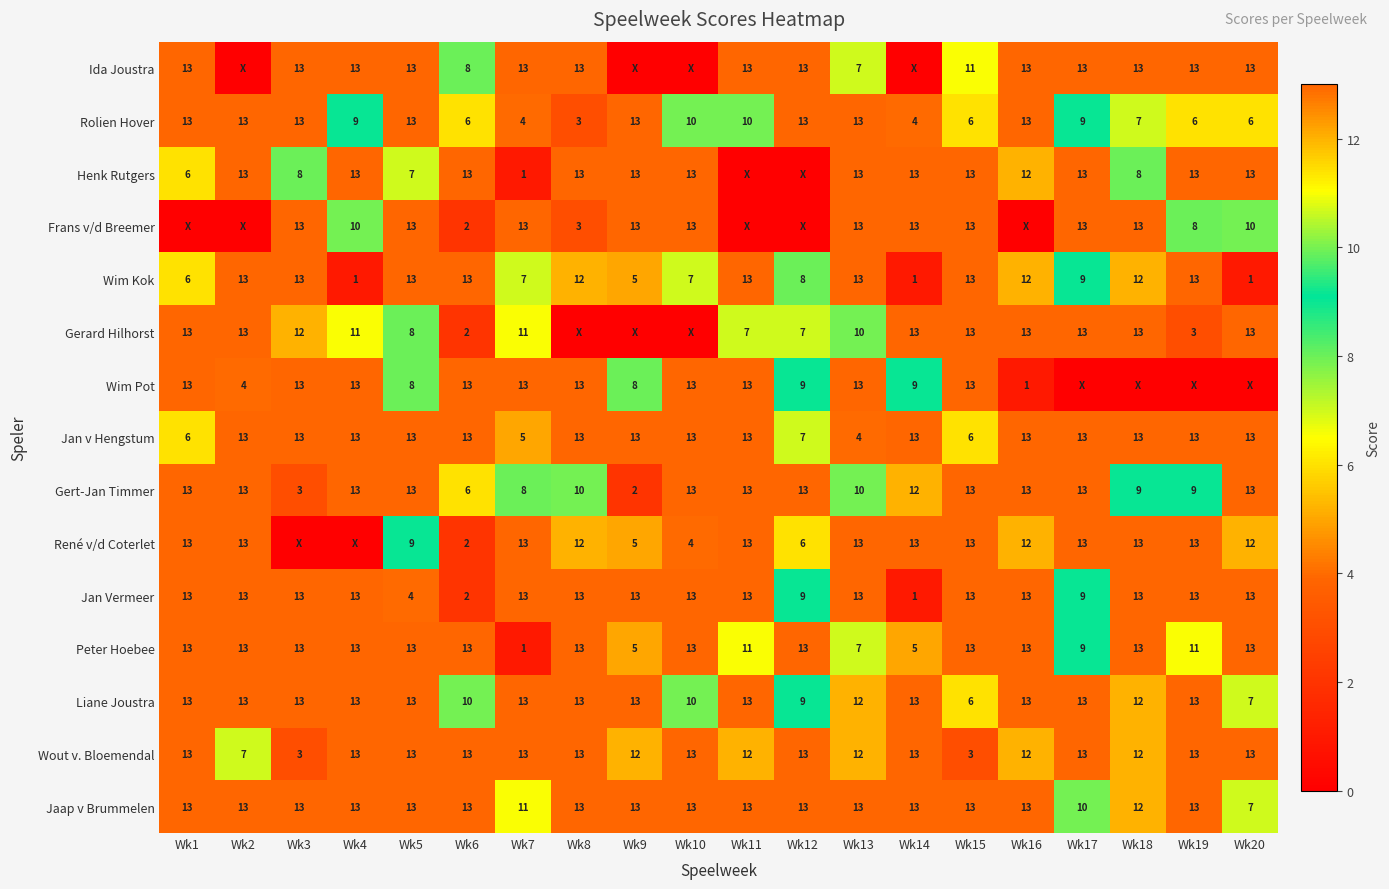

Is it true that Liane Joustra equals 13 at Wk4?

True